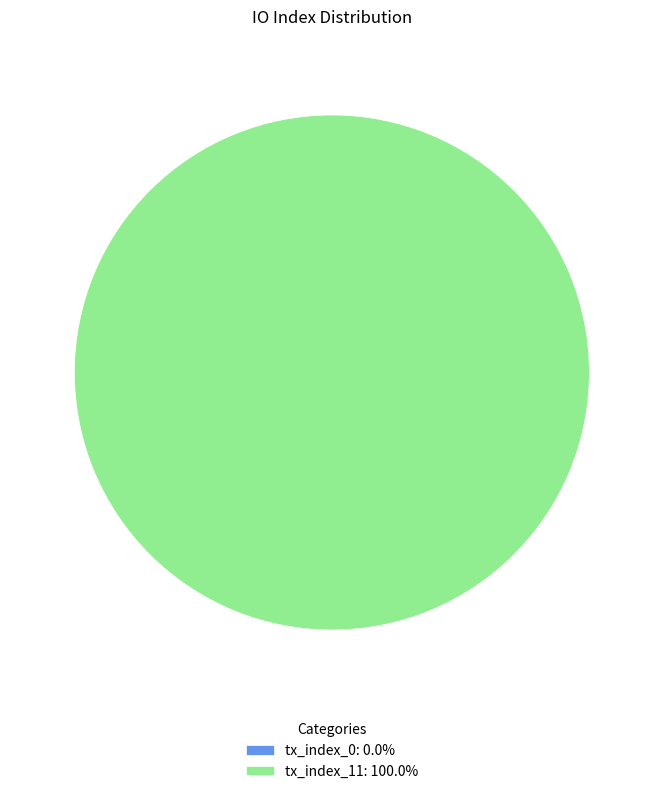

Count the number of slices in the pie.

2